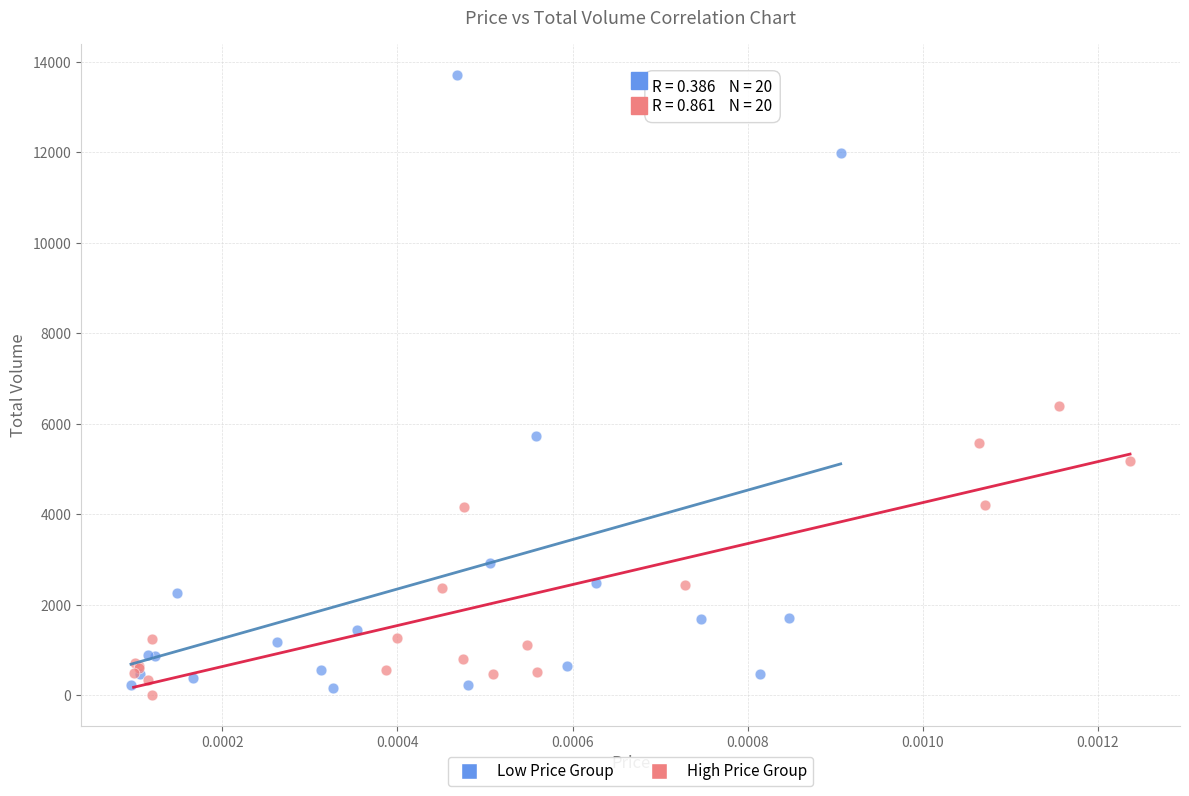

Which series reaches the maximum Y coordinate?

Low Price Group